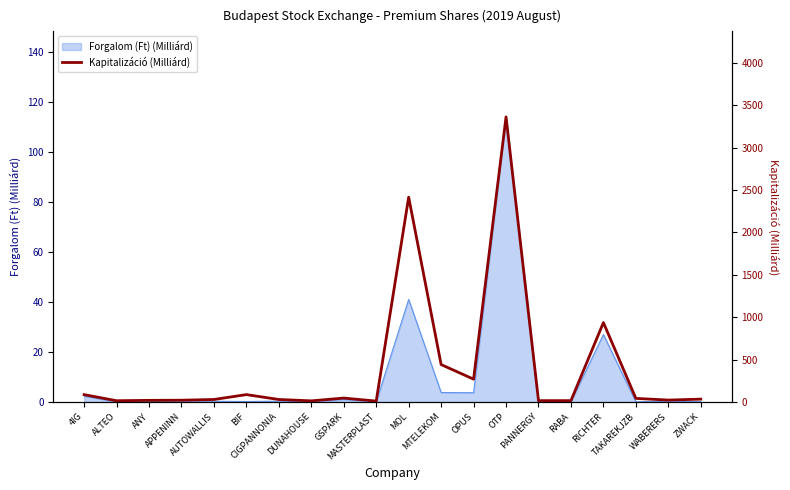

At which category does the data reach its first local peak?

BIF